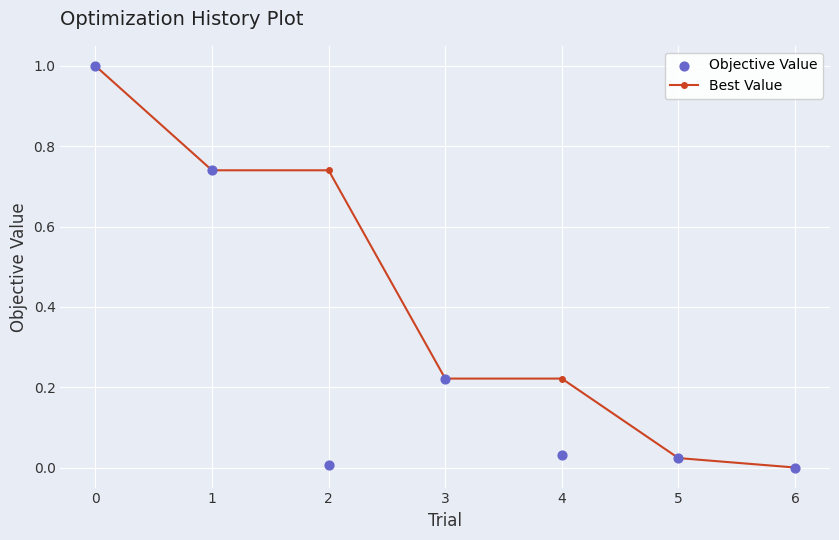

Which series contains the highest Y value?

Best Value